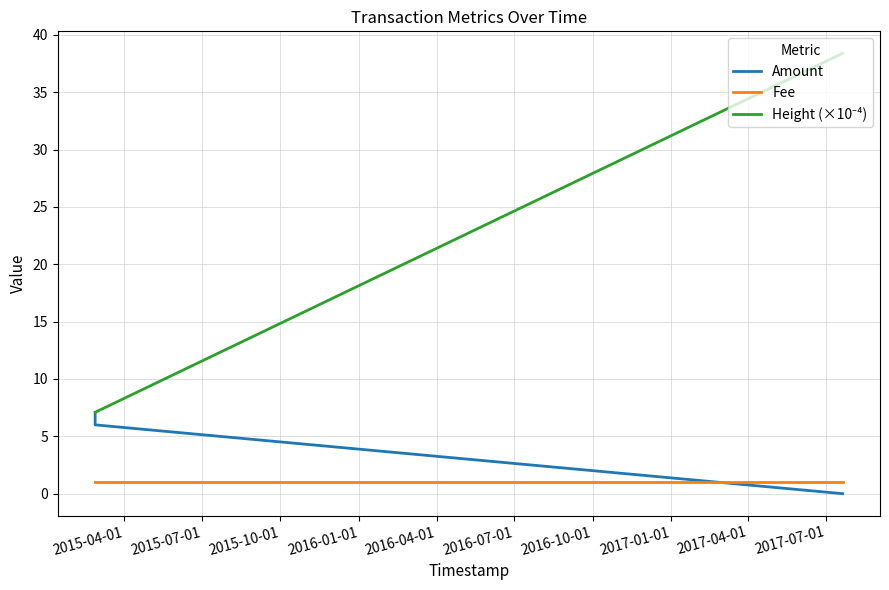

Count the number of data series in this chart.

3